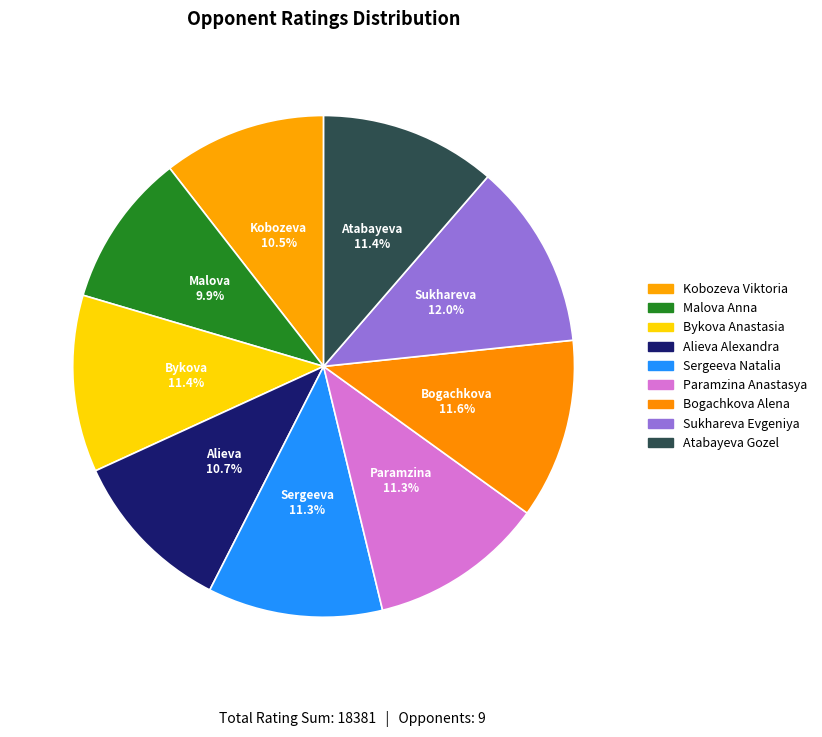

How many segments does this pie chart have?

9